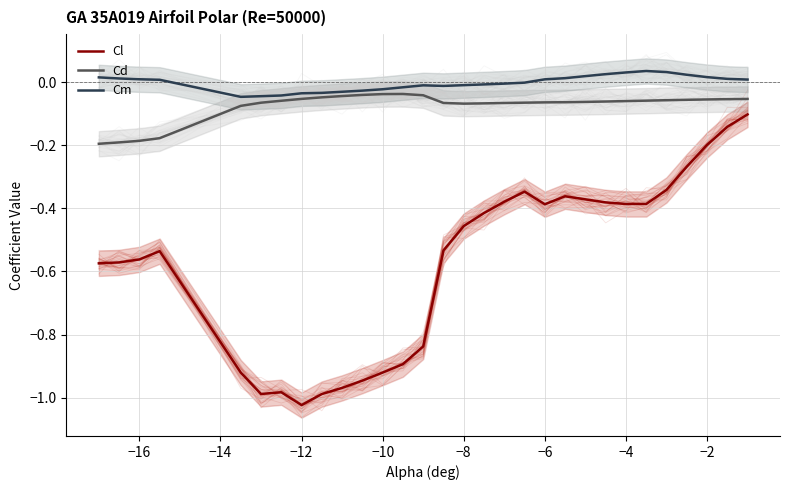

True or false: Cl and Cd intersect in this chart.

False